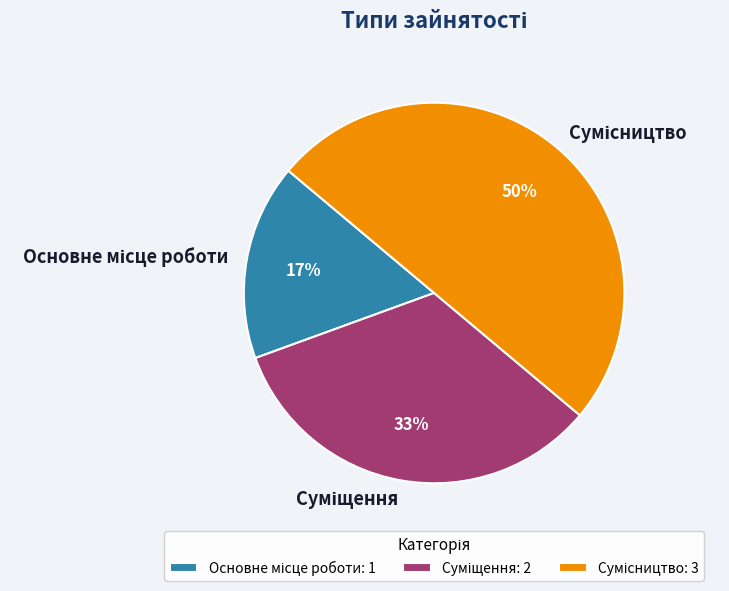

To the nearest percent, what is the difference between the largest and smallest slice percentages?

33%